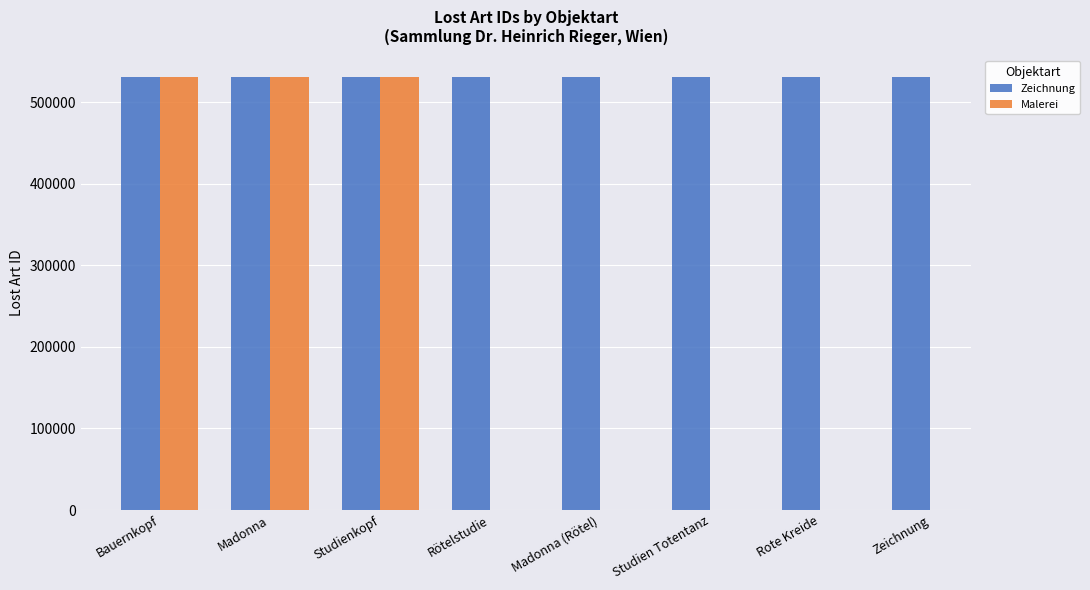

Does the chart contain stacked bars?

No